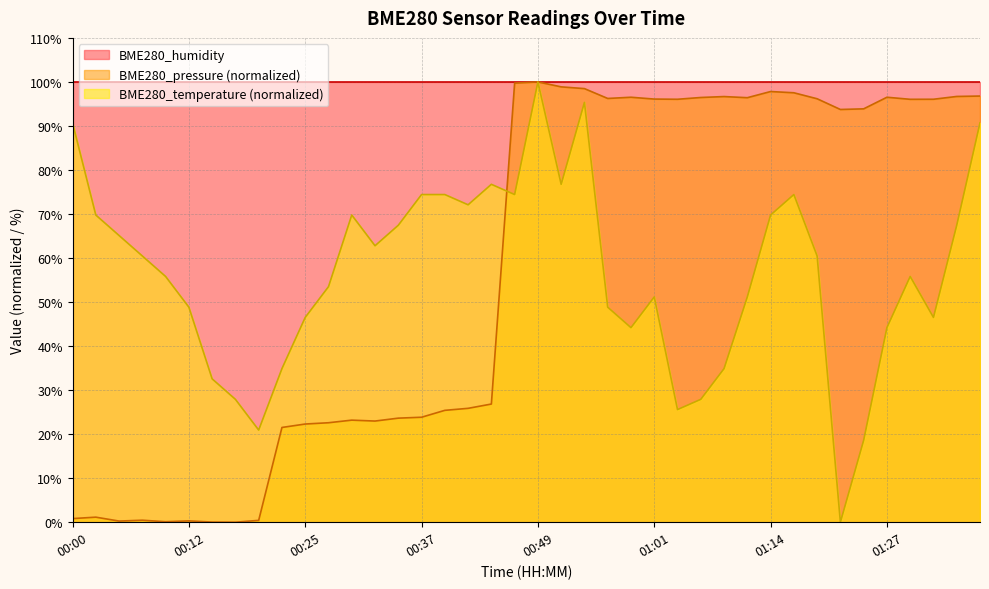

What position from the left is 01:32?

38